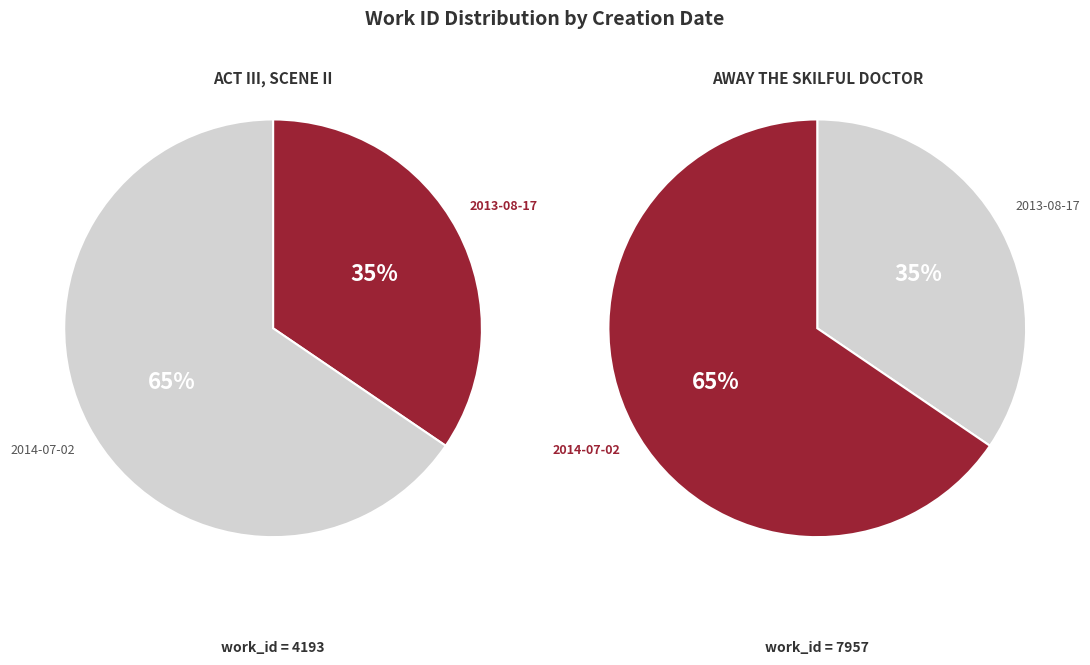

Which category has the smallest portion of the pie?

2013-08-17